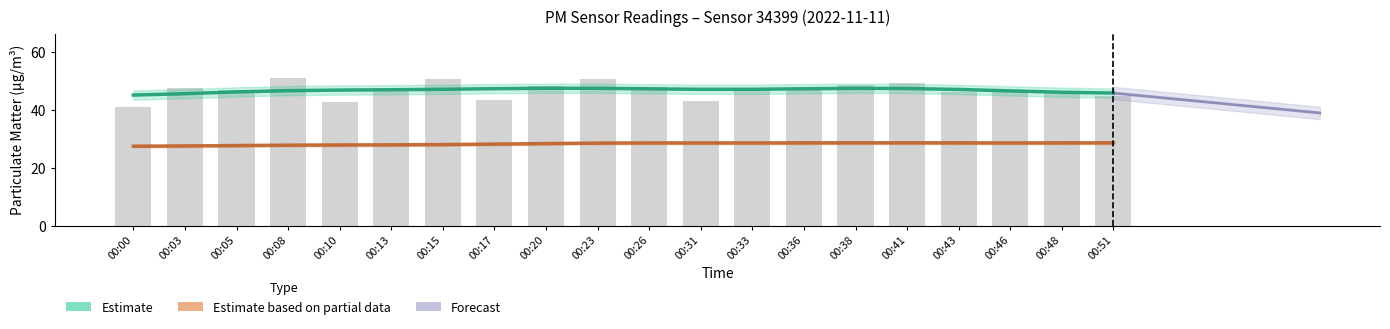

At which category is the sum across all series the highest?

00:38